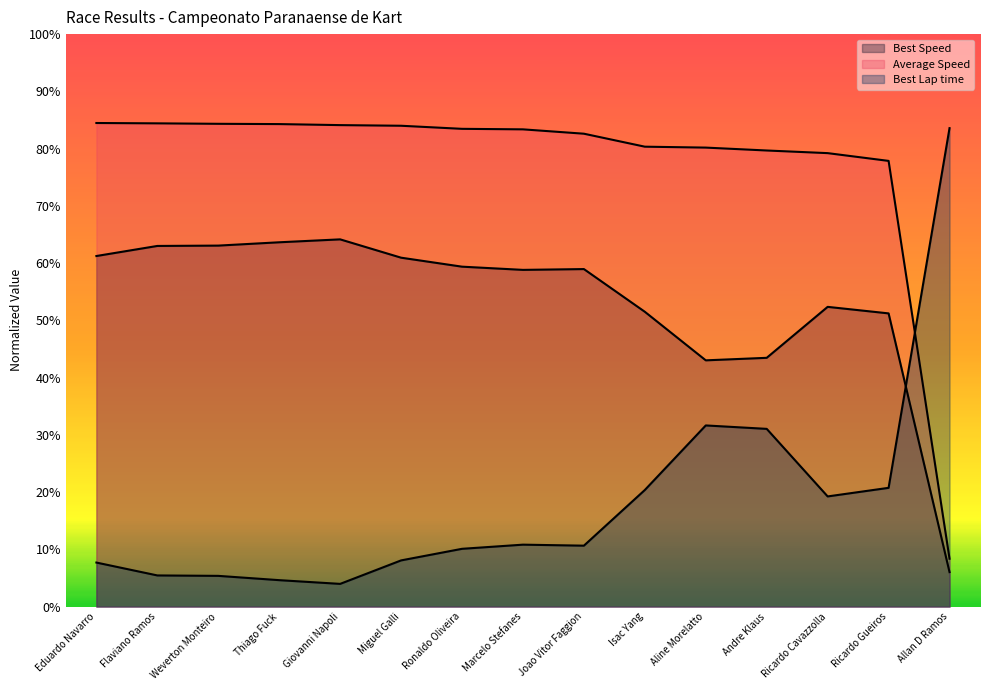

How many interior local peaks does the Best Speed series have?

3